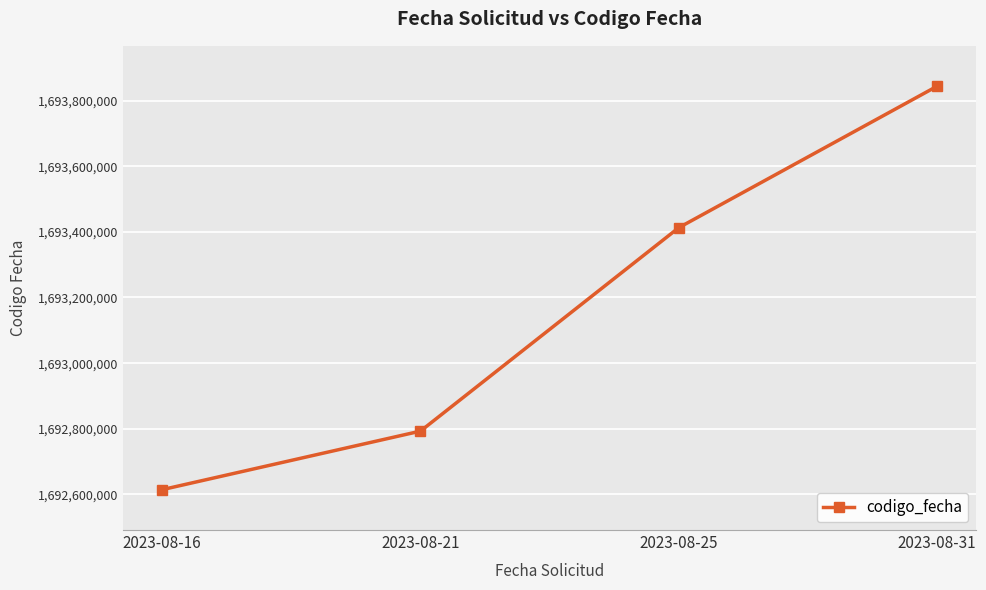

Rank the categories by value from highest to lowest.

2023-08-31, 2023-08-25, 2023-08-21, 2023-08-16